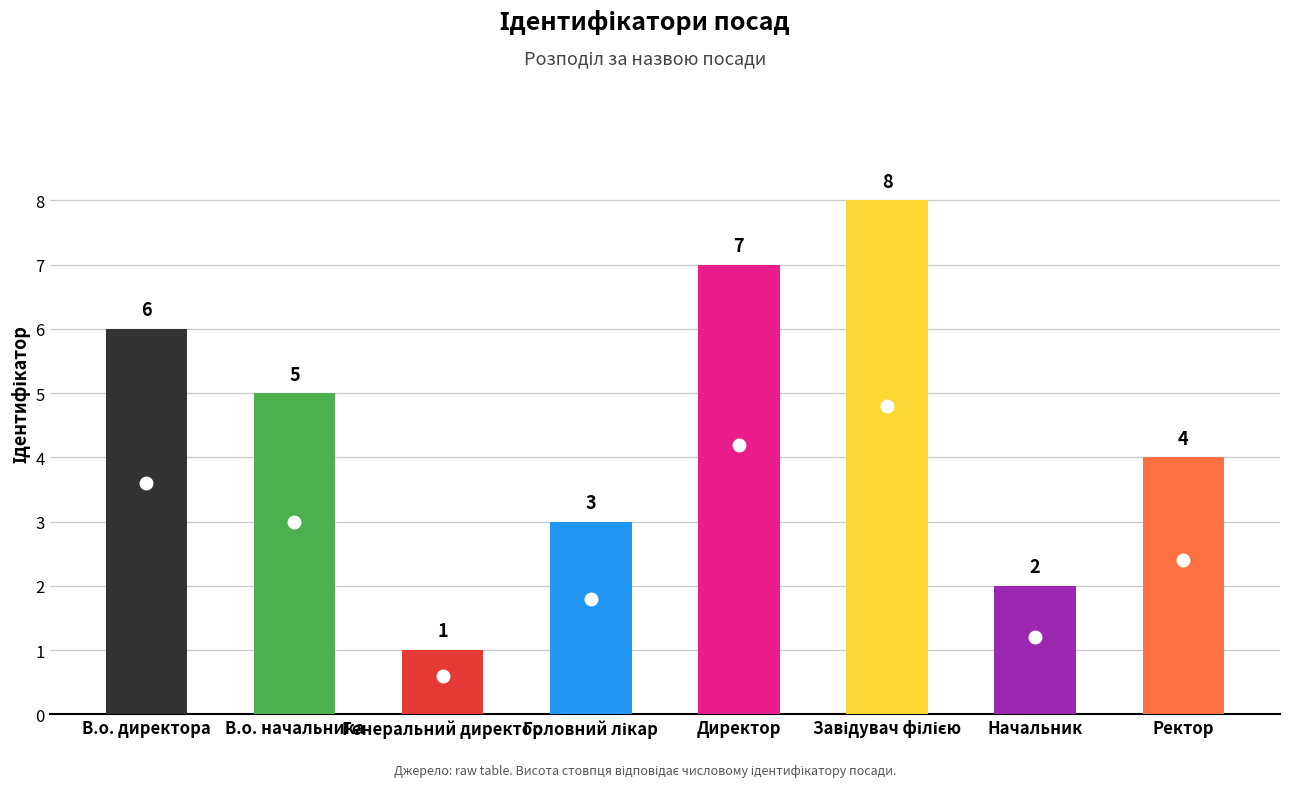

Is it true that the value at Начальник is 2?

True